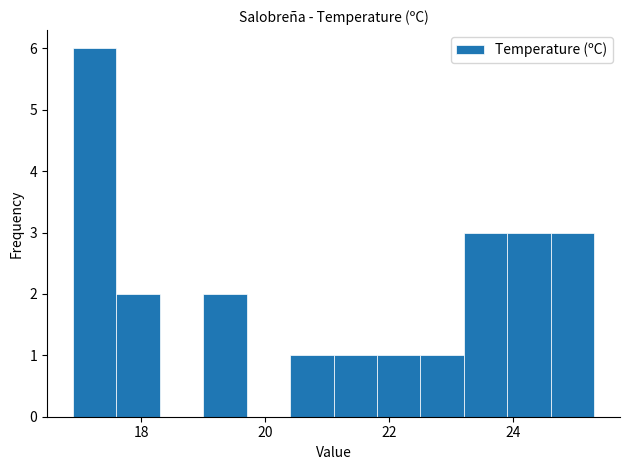

Around what value on the x-axis is the tallest bar? Give the approximate position of its centre, as read against the axis.

17.2